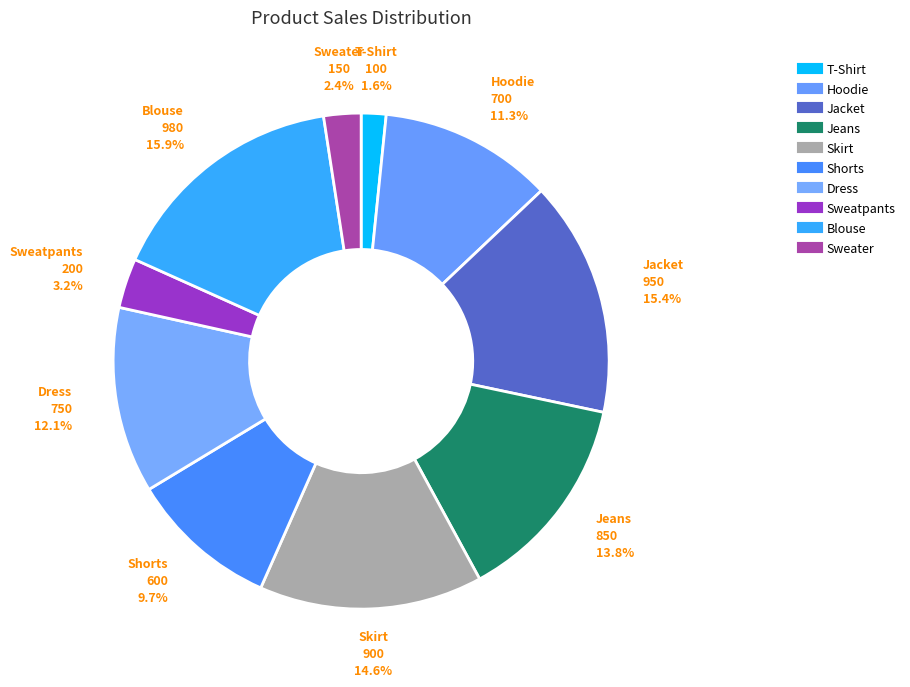

How much of the chart is everything except Jacket?

84.6%